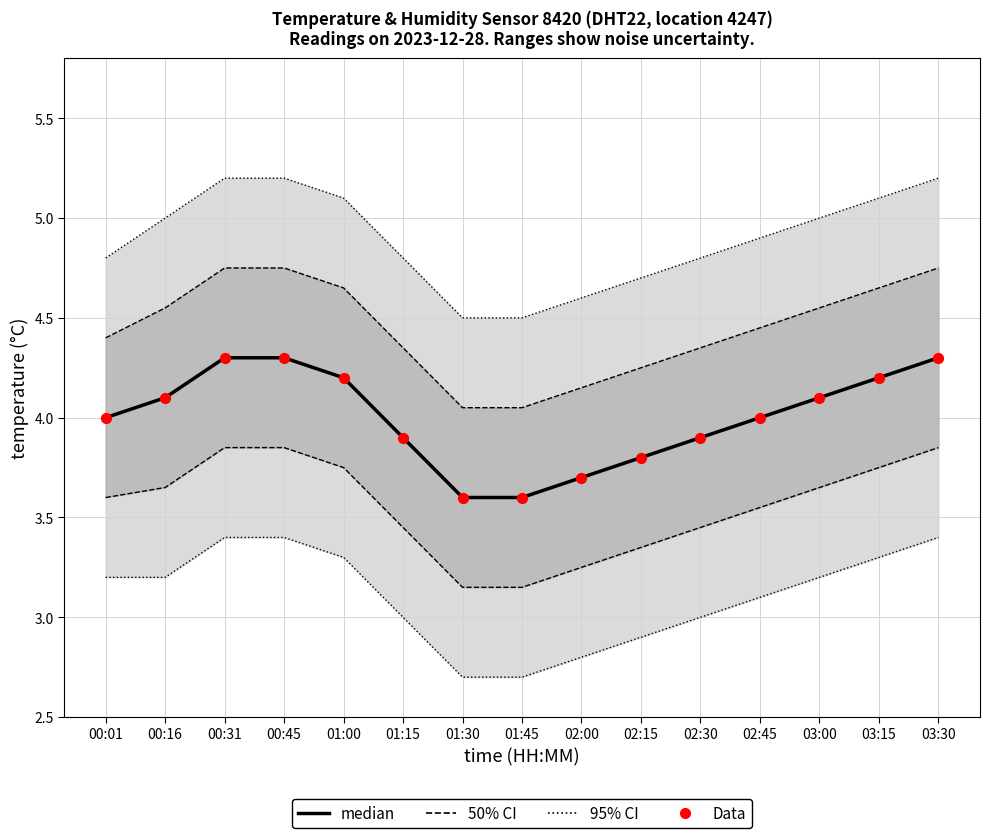

At which category is the sum across all series the highest?

00:31